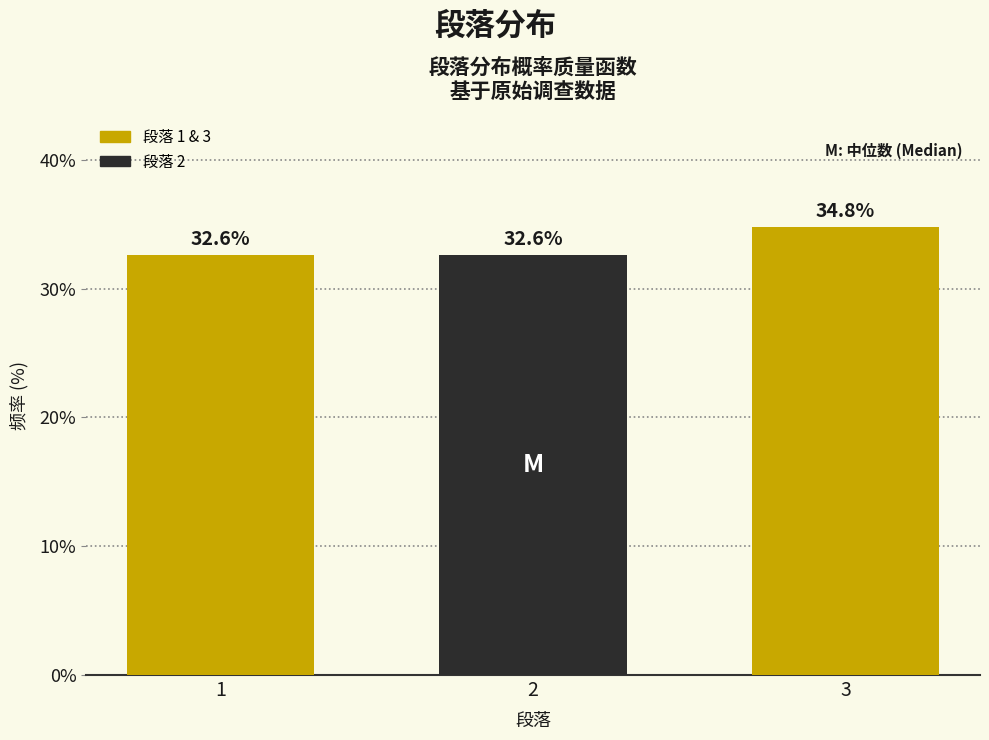

Reading left to right, transcribe all the data shown in this chart.

32.6	32.6	34.8